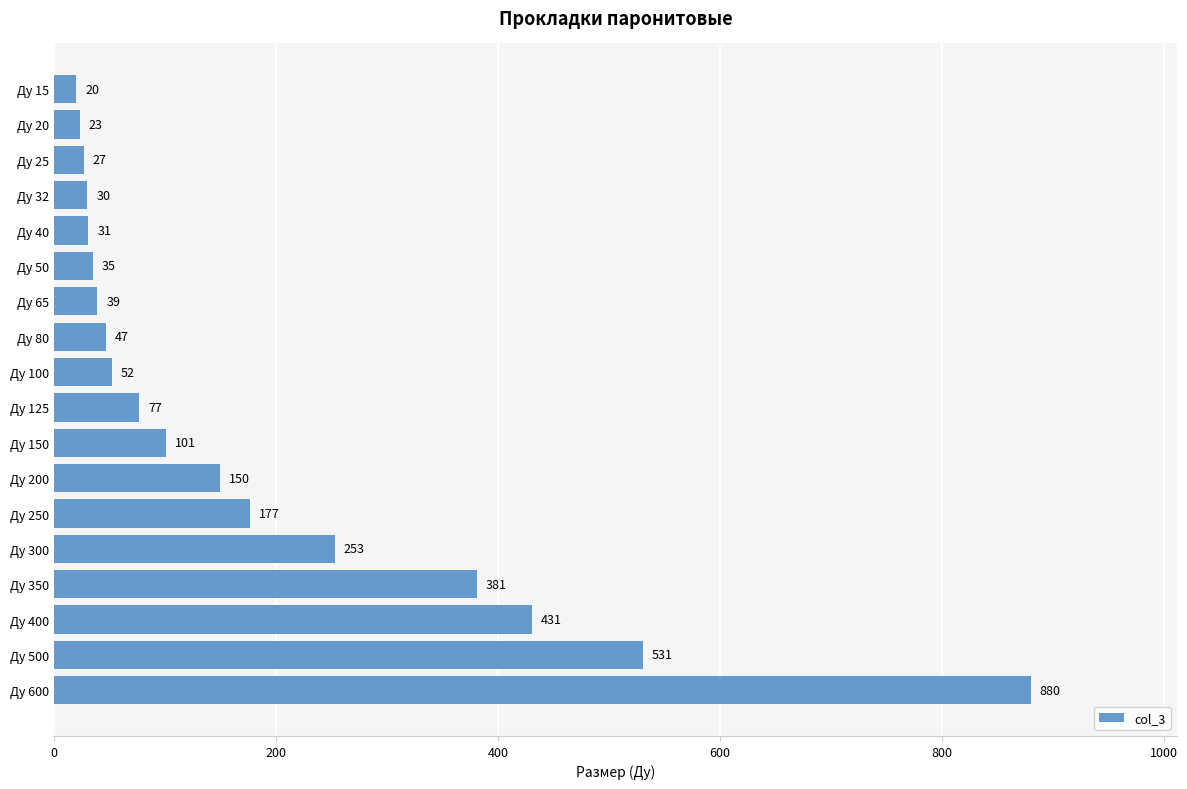

Reading top to bottom, transcribe all the data shown in this chart.

Ду 15=20	Ду 20=23	Ду 25=27	Ду 32=30	Ду 40=31	Ду 50=35	Ду 65=39	Ду 80=47	Ду 100=52	Ду 125=77	Ду 150=101	Ду 200=150	Ду 250=177	Ду 300=253	Ду 350=381	Ду 400=431	Ду 500=531	Ду 600=880